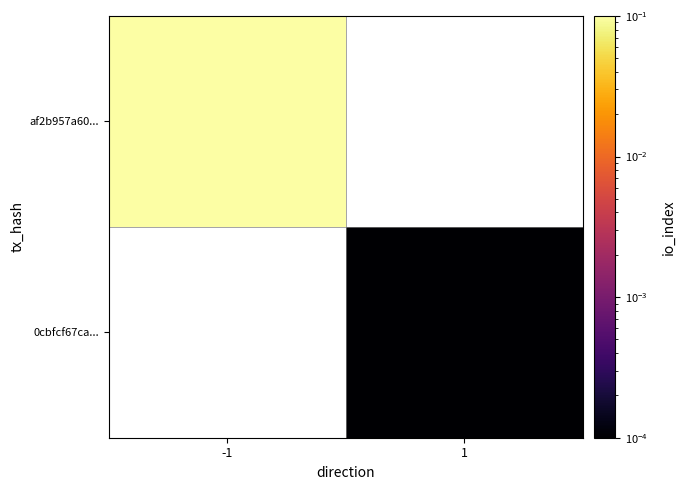

How many series are shown in this chart?

2